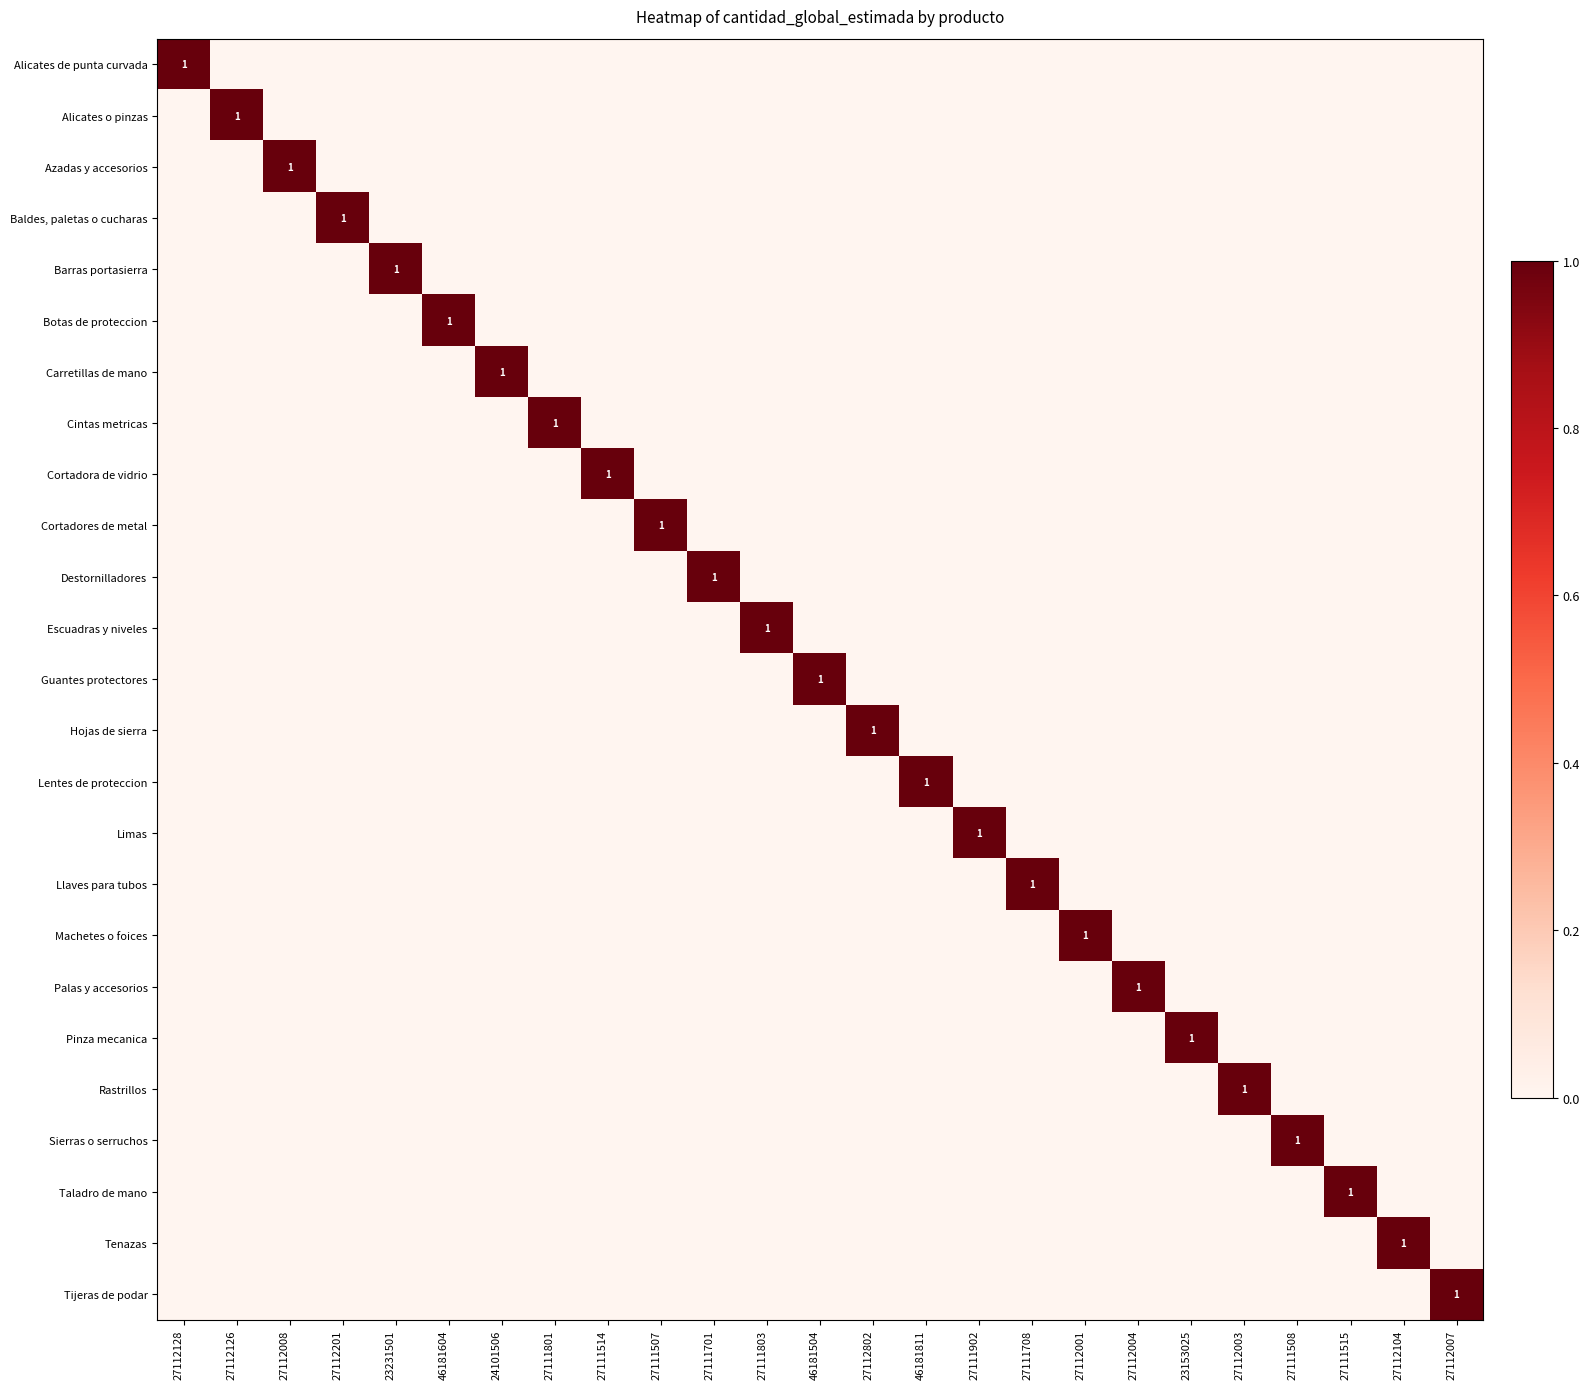

Rank the series by their maximum value, from highest to lowest.

Alicates de punta curvada, Alicates o pinzas, Azadas y accesorios, Baldes, paletas o cucharas, Barras portasierra, Botas de proteccion, Carretillas de mano, Cintas metricas, Cortadora de vidrio, Cortadores de metal, Destornilladores, Escuadras y niveles, Guantes protectores, Hojas de sierra, Lentes de proteccion, Limas, Llaves para tubos, Machetes o foices, Palas y accesorios, Pinza mecanica, Rastrillos, Sierras o serruchos, Taladro de mano, Tenazas, Tijeras de podar